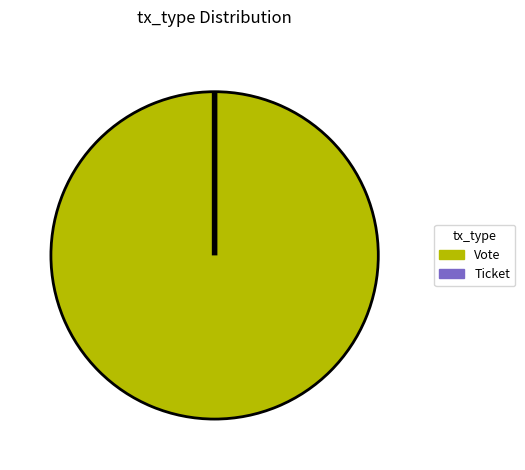

The Vote slice represents 99% of the pie. True or false?

False